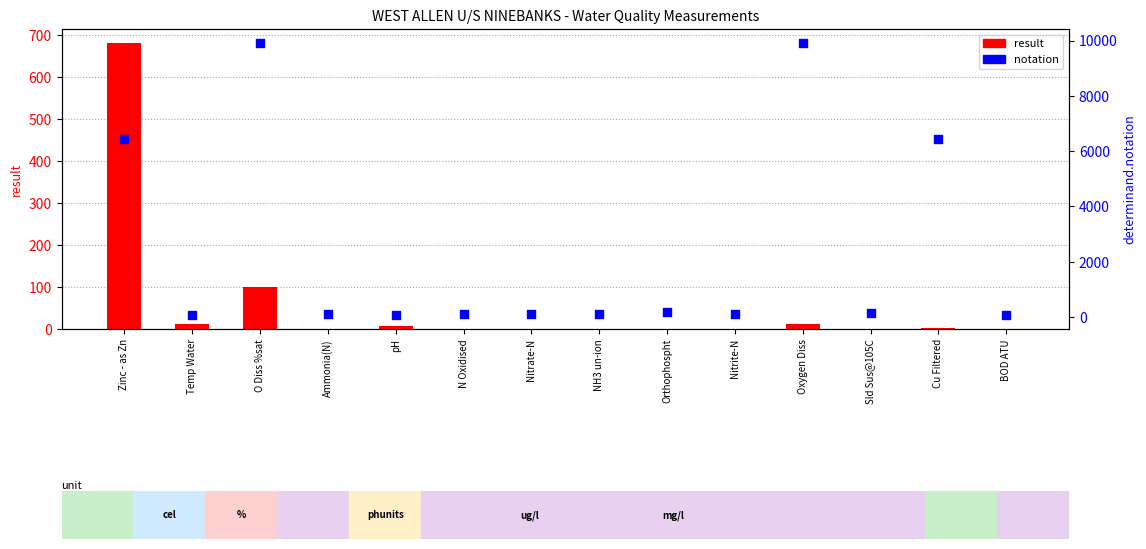

Which series has the largest total across all categories?

notation